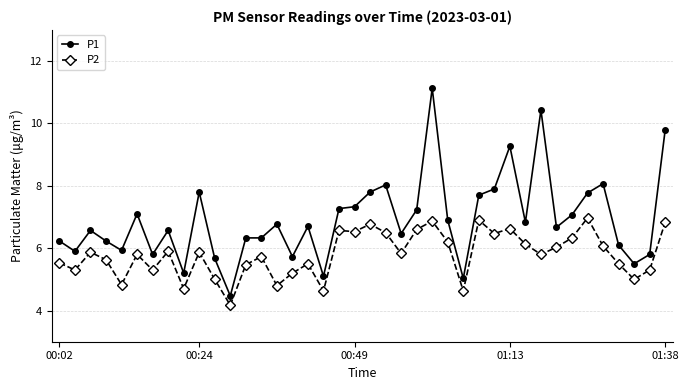

What is the maximum value shown in the chart?

11.1